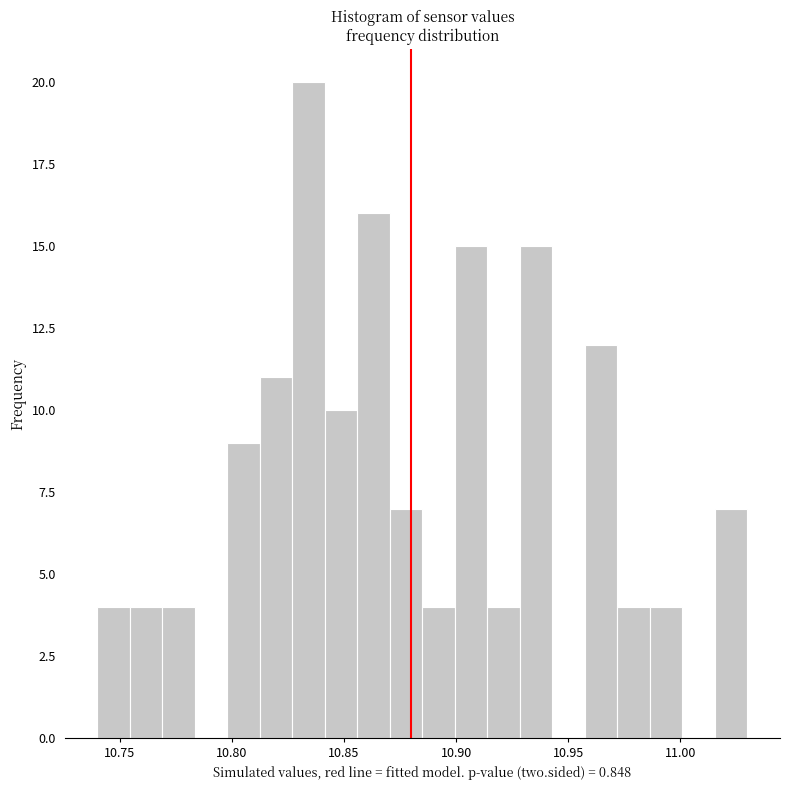

Read against the x-axis, roughly where is the centre of the tallest bar?

10.835